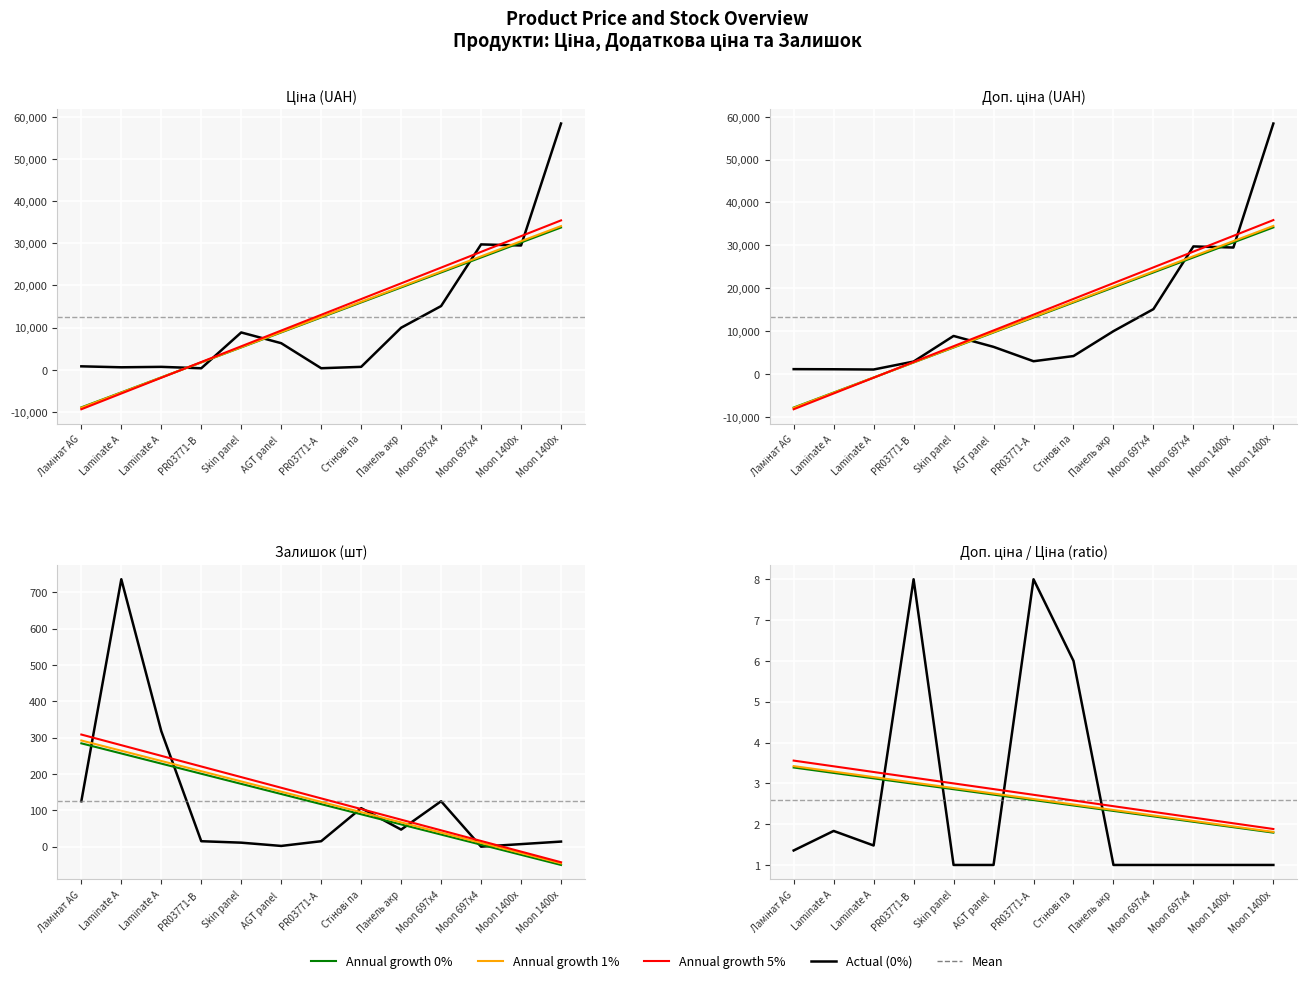

At which category is the sum across all series the highest?

Moon 1400x